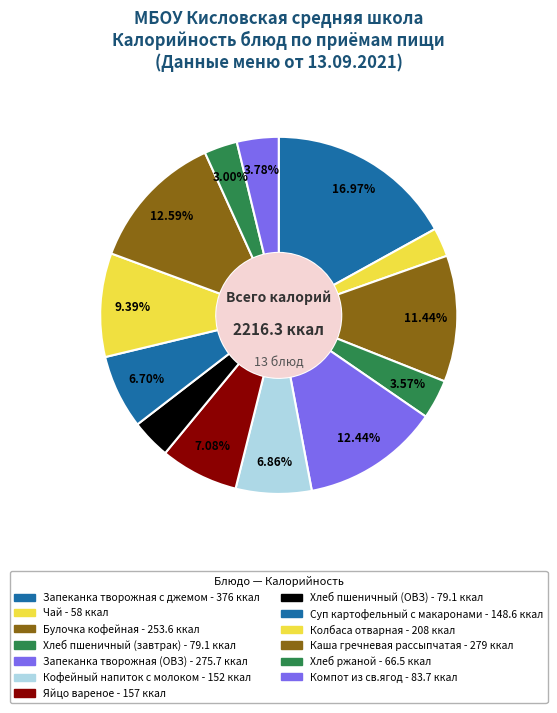

Which slice is the smallest?

Завтрак (Чай)